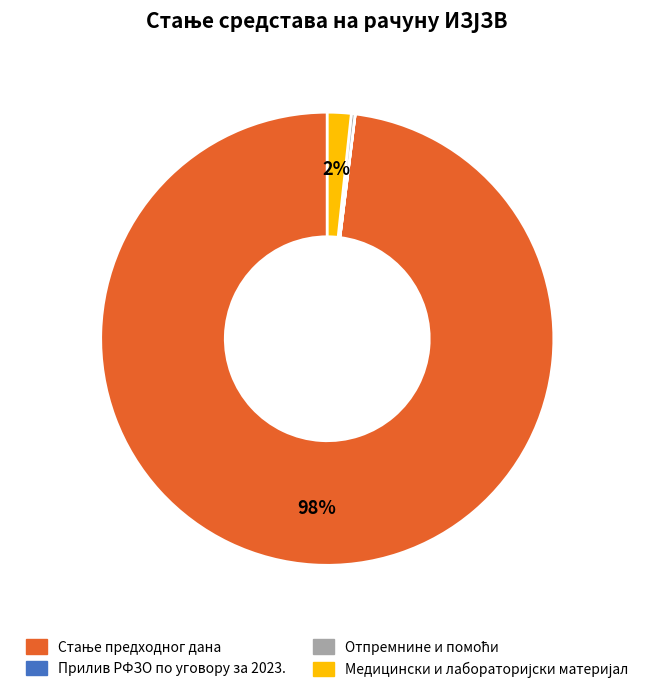

Is there a majority slice in this chart?

Yes